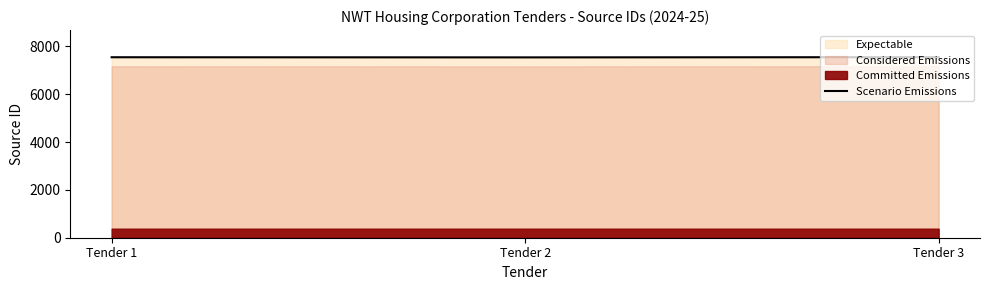

What is the change in value from Tender 1 to Tender 2?

-6